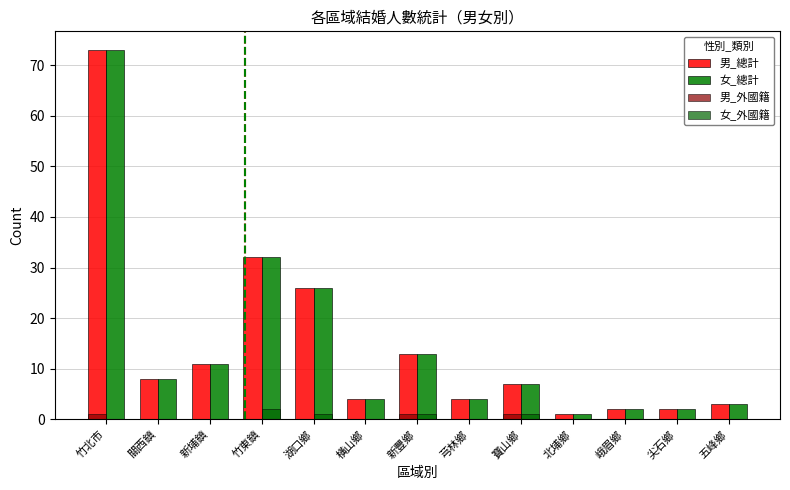

How many categories are shown in the chart?

13